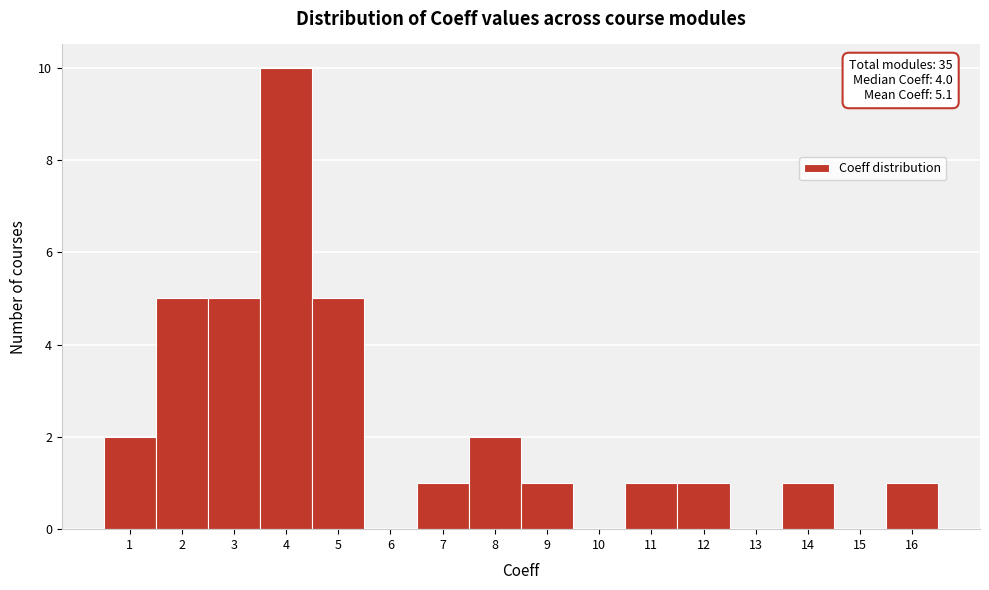

Which range on the x-axis has the tallest bar?

3.5 to 4.5